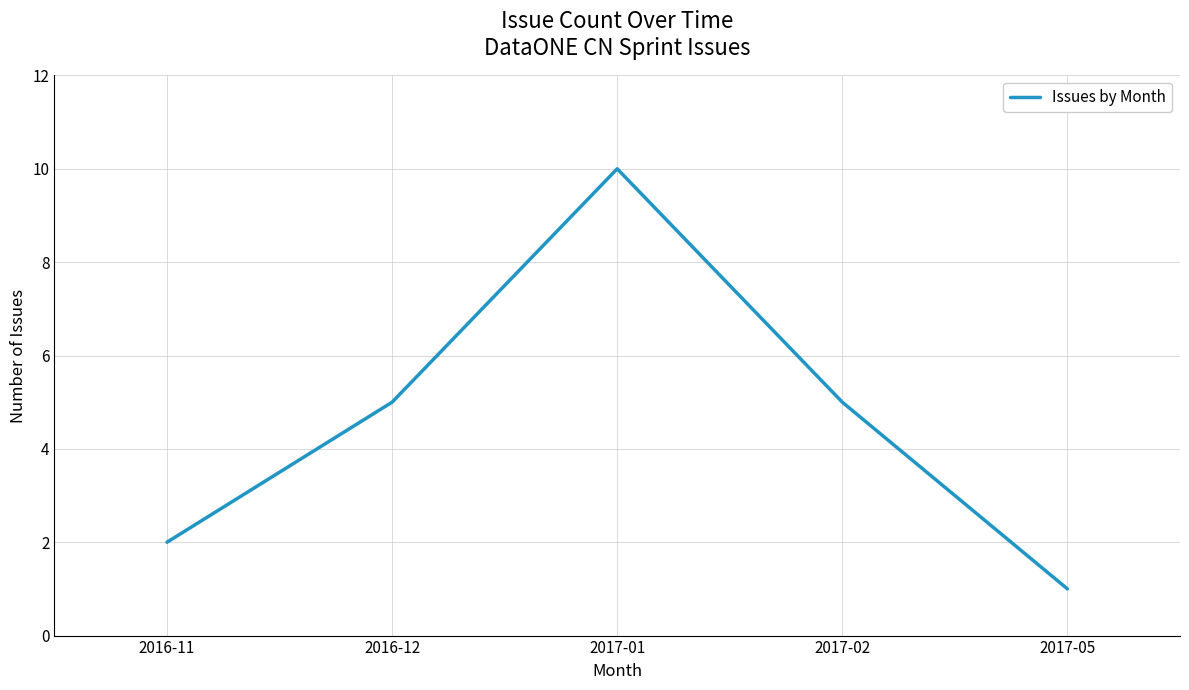

Reading right to left, extract all data points from this chart.

2017-05=1	2017-02=5	2017-01=10	2016-12=5	2016-11=2